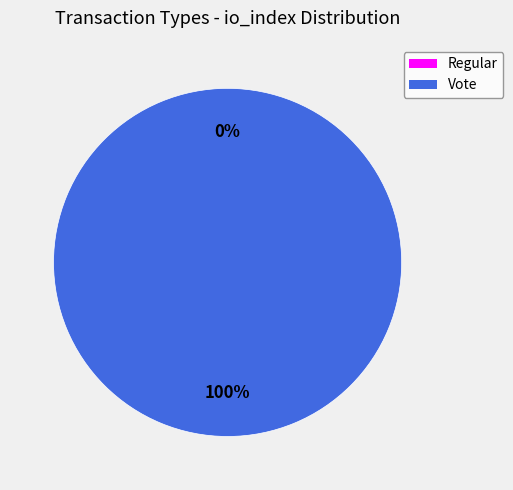

To the nearest percent, what is the average slice percentage?

50%